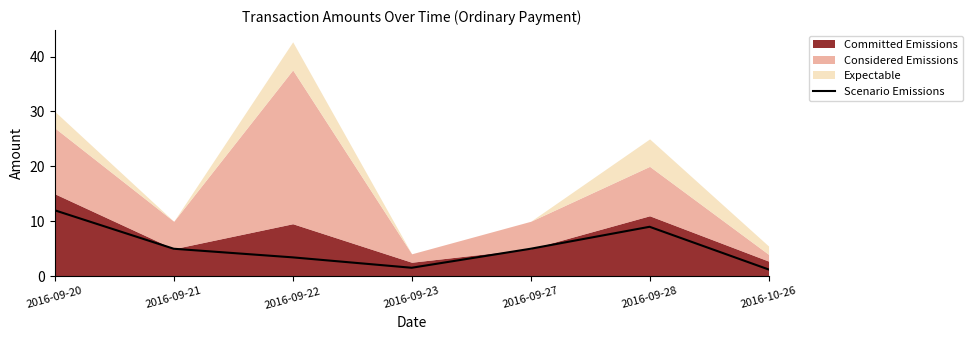

True or false: there are more than 2 points higher than both neighbors.

False